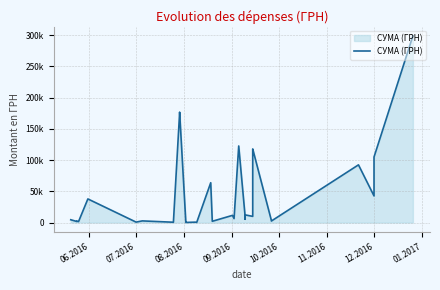

True or false: there are more than 1 points higher than both neighbors.

True